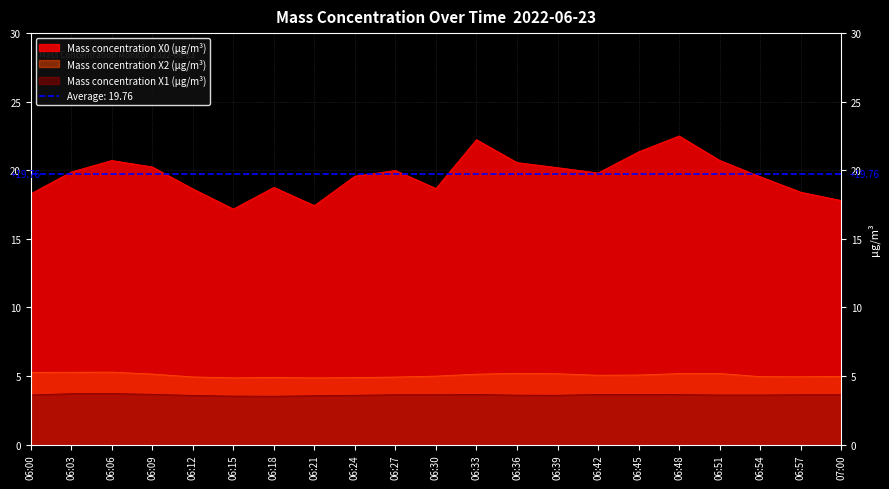

Reading left to right, what are all the values shown in this chart?

Mass concentration X0 (μg/m³): 06:00=18.3	06:03=19.9	06:06=20.7	06:09=20.2	06:12=18.6	06:15=17.2	06:18=18.8	06:21=17.4	06:24=19.6	06:27=20.0	06:30=18.7	06:33=22.2	06:36=20.6	06:39=20.2	06:42=19.8	06:45=21.3	06:48=22.5	06:51=20.7	06:54=19.5	06:57=18.4	07:00=17.8
Mass concentration X2 (μg/m³): 06:00=5.3	06:03=5.3	06:06=5.3	06:09=5.1	06:12=4.9	06:15=4.9	06:18=4.9	06:21=4.9	06:24=4.9	06:27=4.9	06:30=5.0	06:33=5.1	06:36=5.2	06:39=5.2	06:42=5.0	06:45=5.1	06:48=5.2	06:51=5.2	06:54=5.0	06:57=4.9	07:00=5.0
Mass concentration X1 (μg/m³): 06:00=3.6	06:03=3.7	06:06=3.7	06:09=3.7	06:12=3.6	06:15=3.5	06:18=3.5	06:21=3.6	06:24=3.6	06:27=3.6	06:30=3.6	06:33=3.6	06:36=3.6	06:39=3.6	06:42=3.6	06:45=3.6	06:48=3.6	06:51=3.6	06:54=3.6	06:57=3.6	07:00=3.6